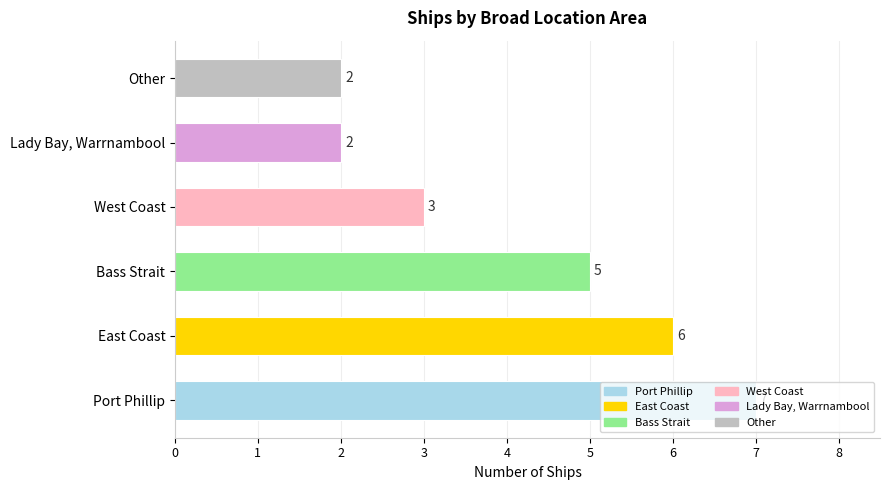

Are the bars grouped side by side (vs. stacked)?

No